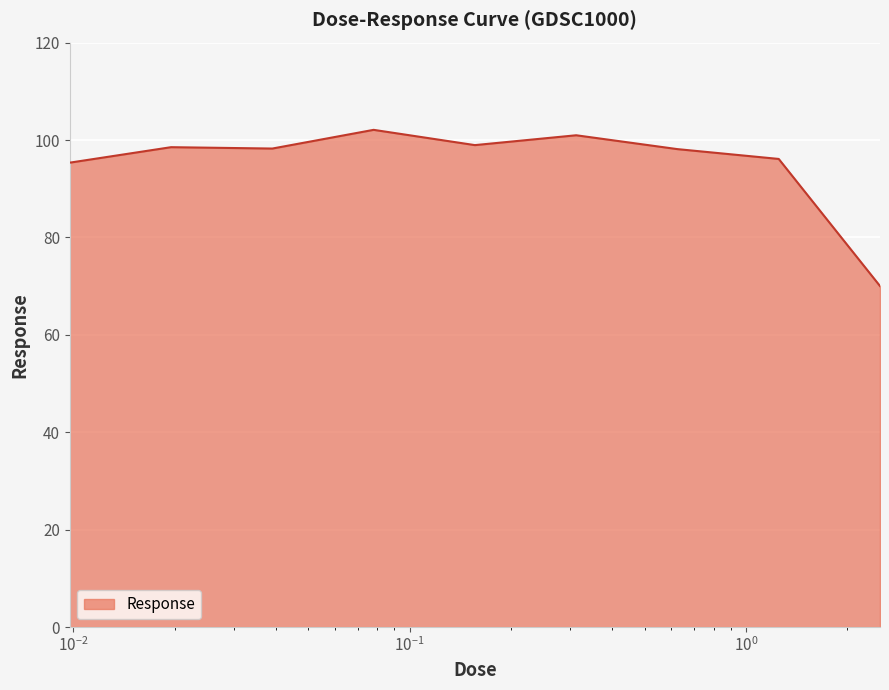

What is the minimum value shown in the chart?

70.0